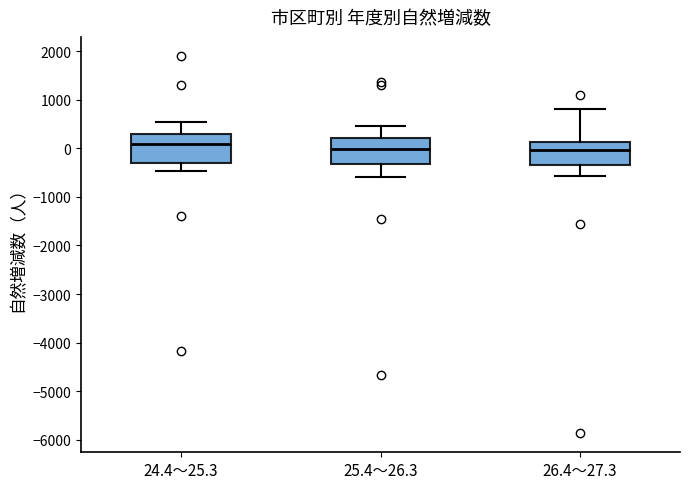

Where is the lower edge of the box for 26.4～27.3 on the y-axis? The values are not printed on the chart, so give them approximately, as read against the axis.

-300